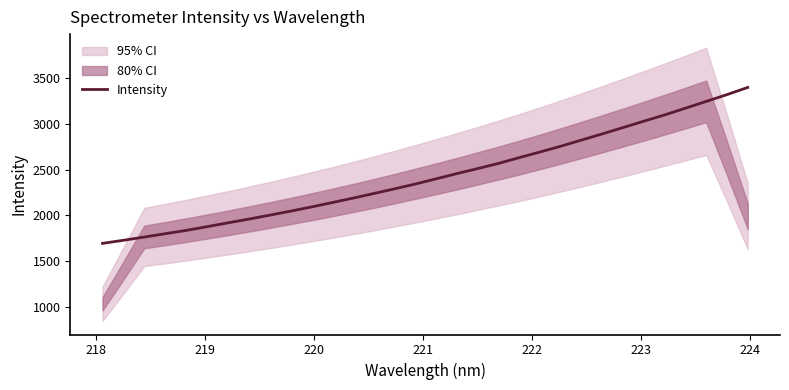

How many lines are shown in the chart?

1